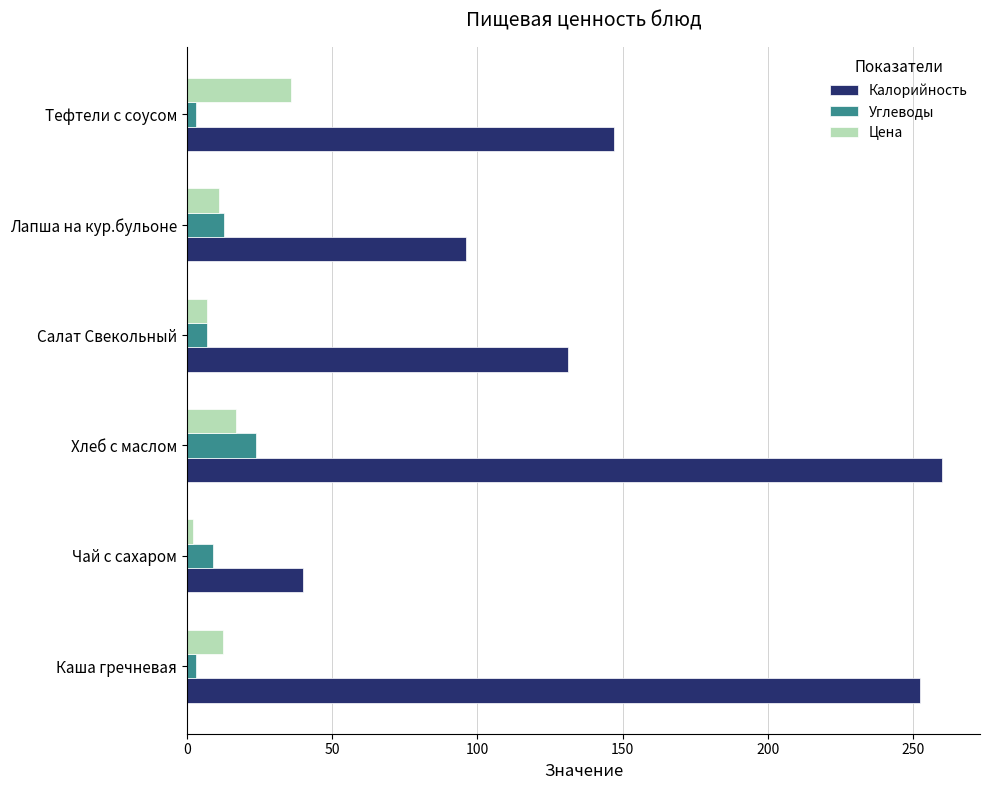

Rank the series by their maximum value, from lowest to highest.

Углеводы, Цена, Калорийность